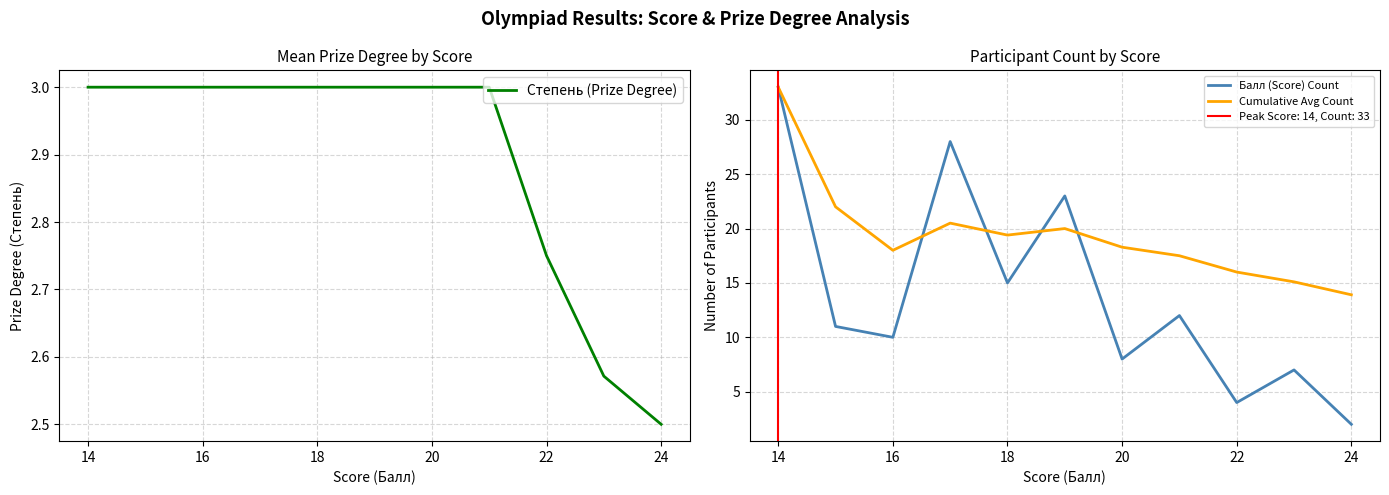

Is it true that Cumulative Avg Count equals 23.5 at 22?

False